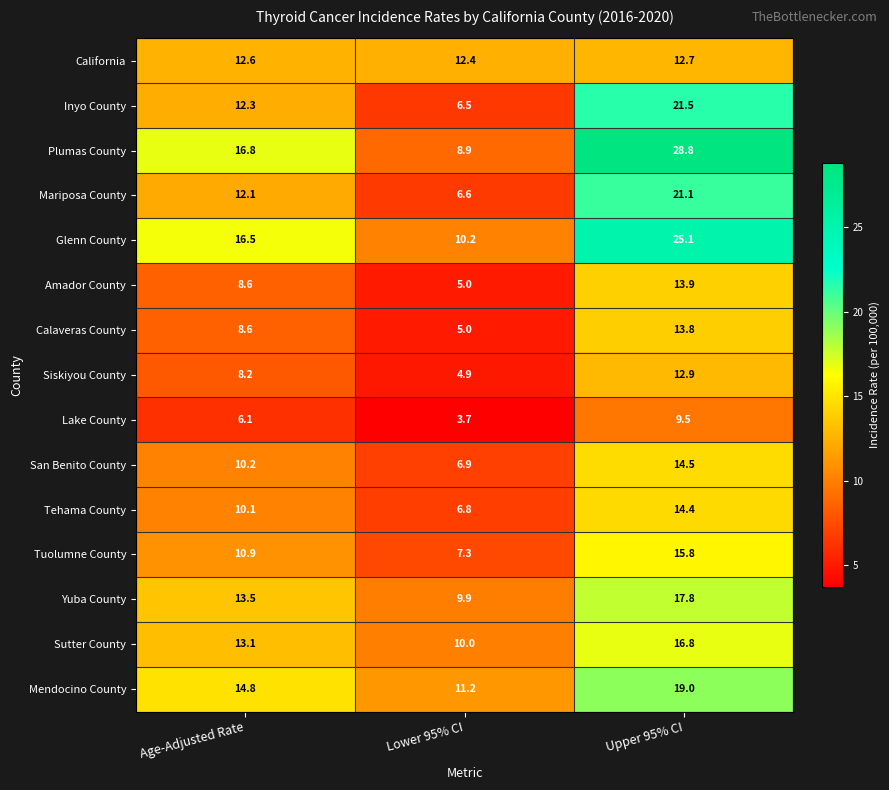

What is the sum of the Inyo County values at Upper 95% CI and Lower 95% CI?

28.0